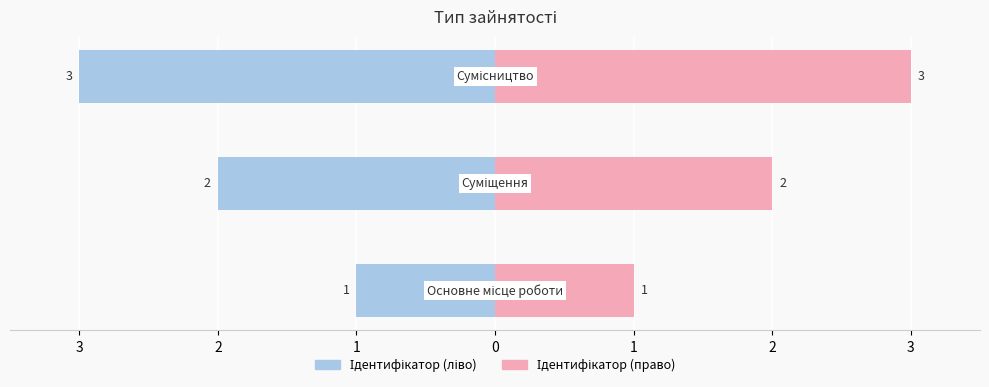

How many categories are shown in the chart?

3